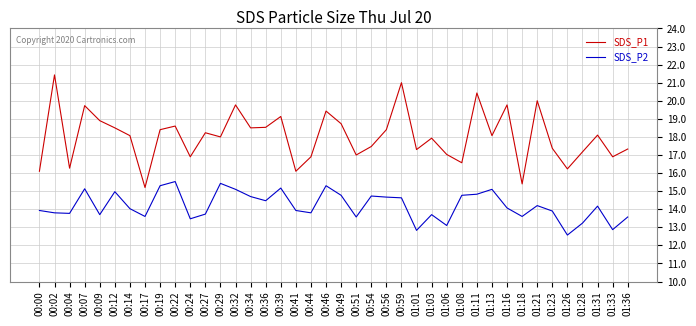

True or false: SDS_P2 and SDS_P1 cross at least once.

False